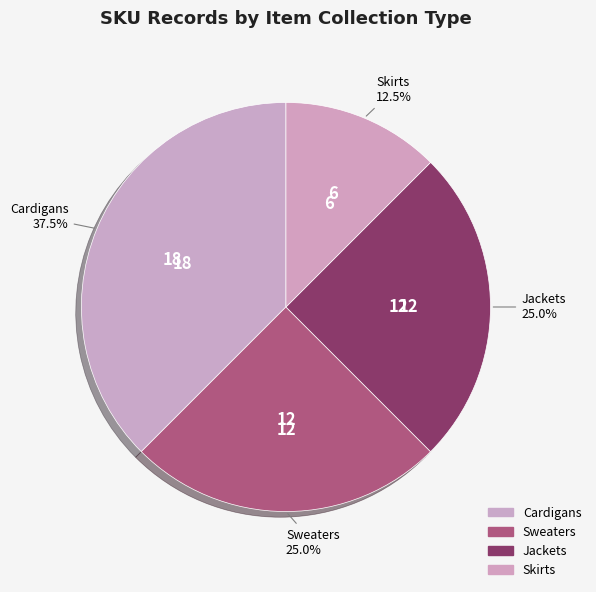

Count the number of slices in the pie.

4